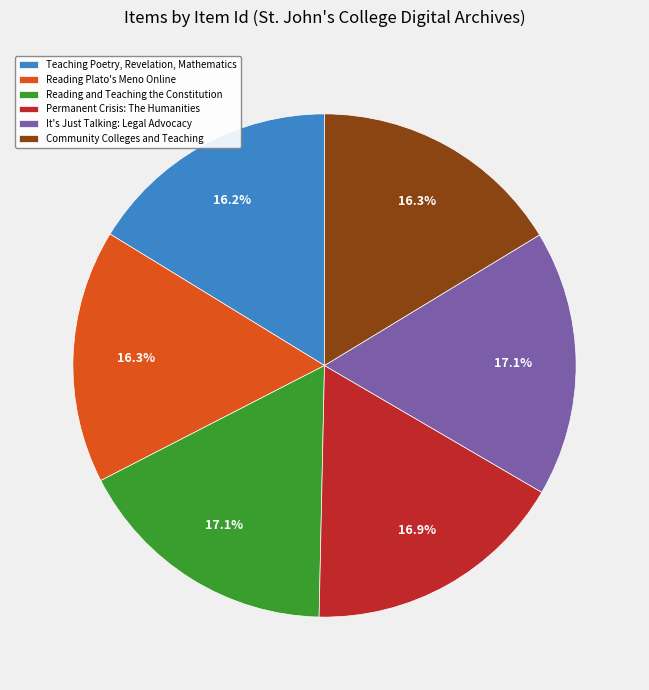

To the nearest percent, what is the difference between the largest and smallest slice percentages?

1%